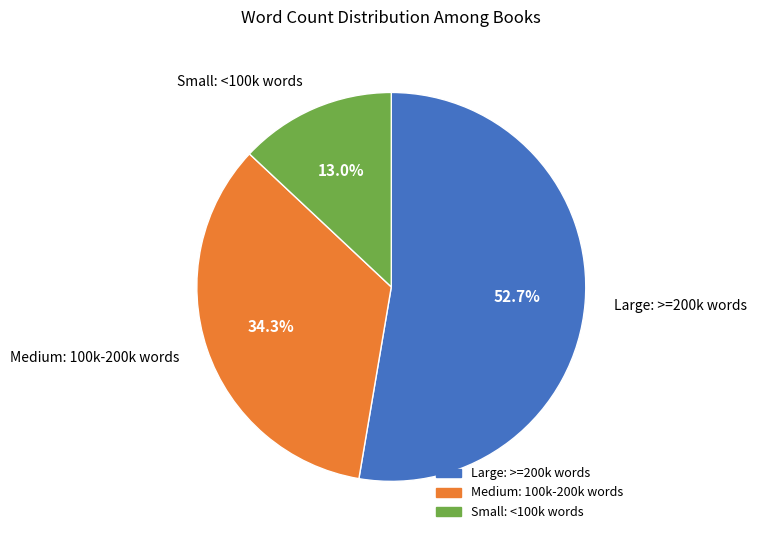

Is there a majority slice in this chart?

Yes